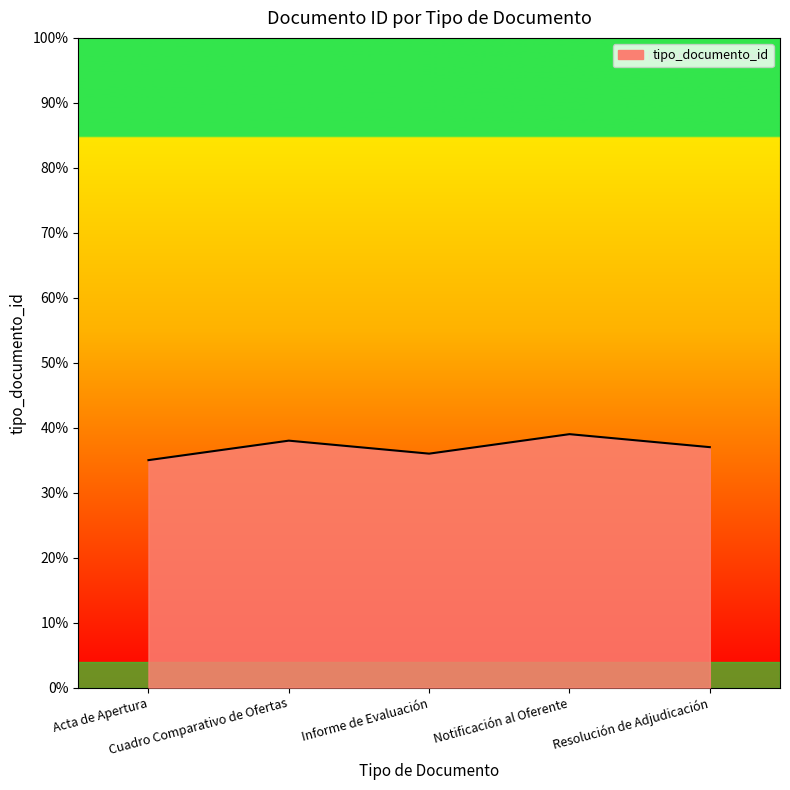

What is the sum of the values at Cuadro Comparativo de Ofertas and Acta de Apertura?

73